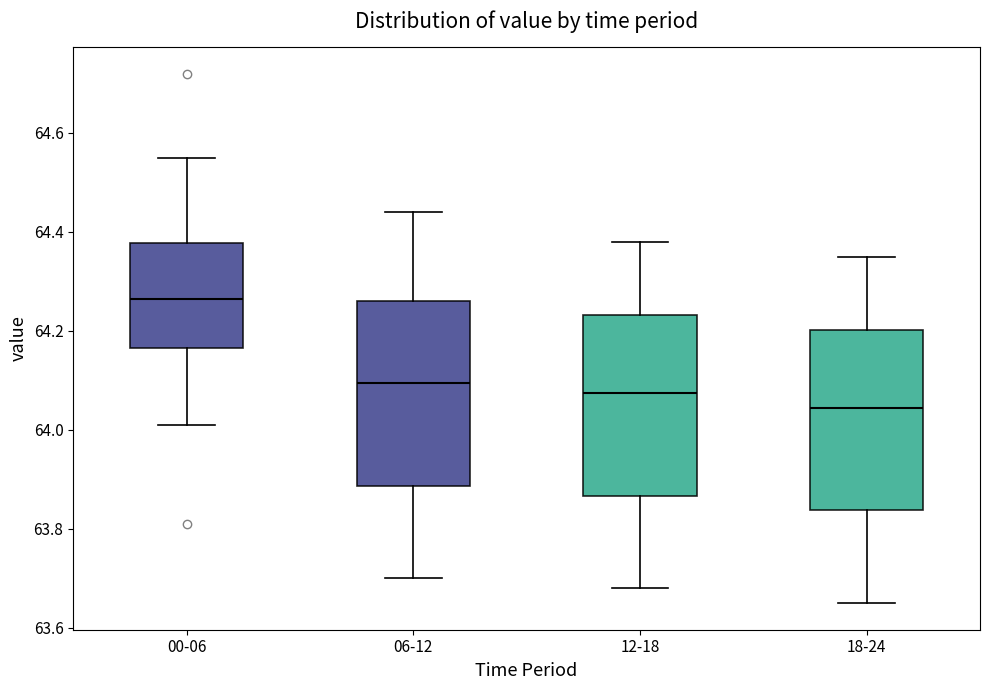

Reading left to right, transcribe this box plot: for each box, give where its median line is, the range the box spans, and where its two whiskers end, as read against the y-axis. The values are not printed on the chart, so give them approximately, as read against the axis.

00-06: median 64.26, box 64.16 to 64.38, whiskers 64.02 to 64.56
06-12: median 64.10, box 63.88 to 64.26, whiskers 63.70 to 64.44
12-18: median 64.08, box 63.86 to 64.24, whiskers 63.68 to 64.38
18-24: median 64.04, box 63.84 to 64.20, whiskers 63.66 to 64.36